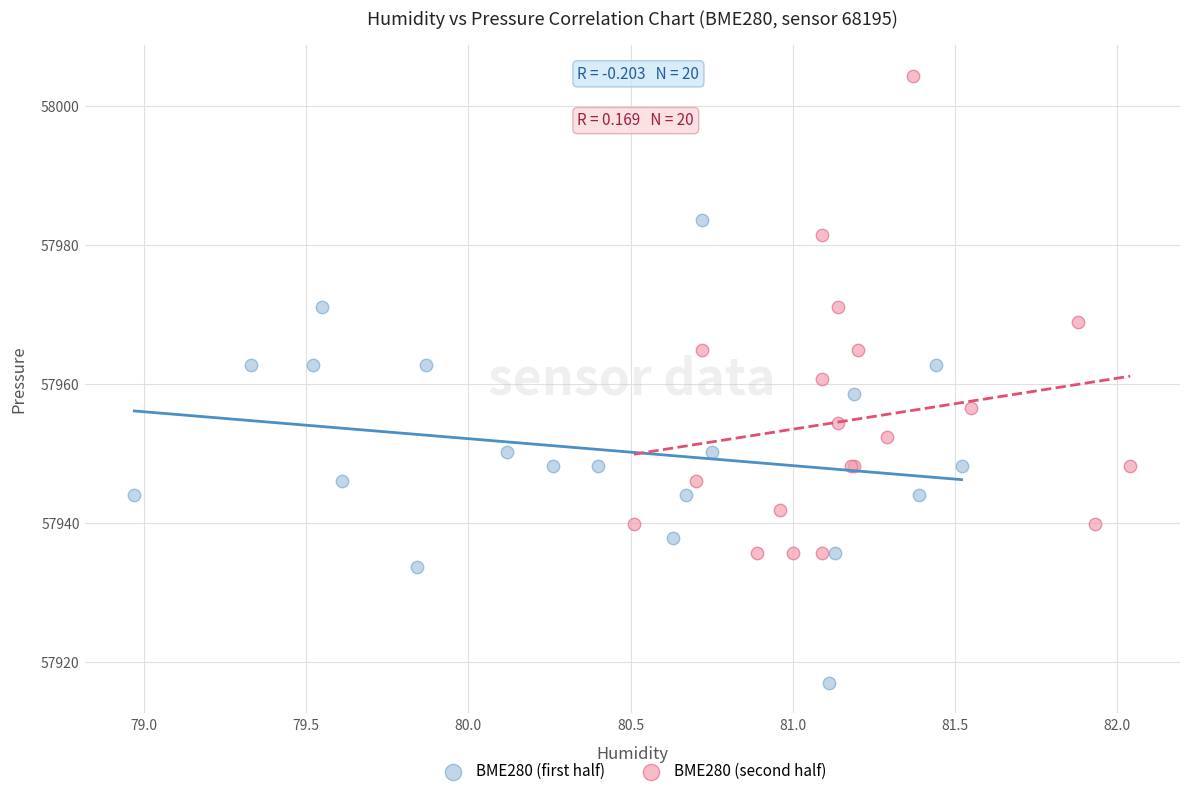

Which series contains the lowest Y value?

BME280 (first half)